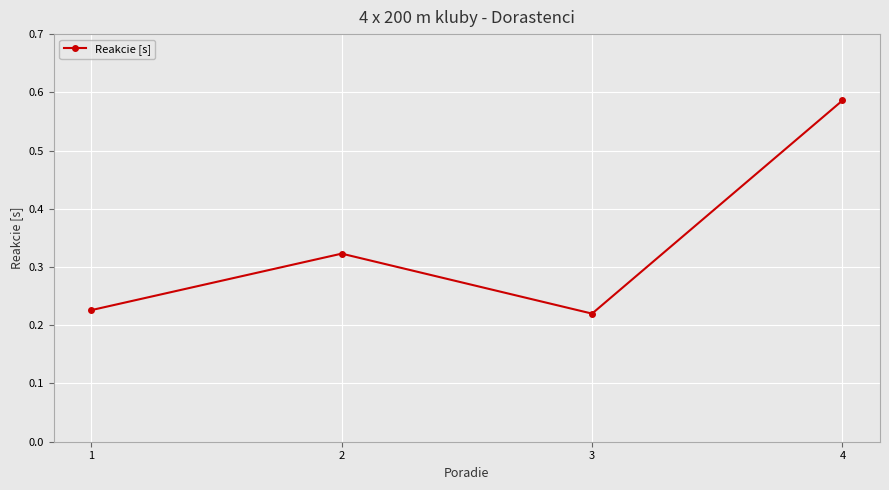

The value at 4 is 0.2. True or false?

False